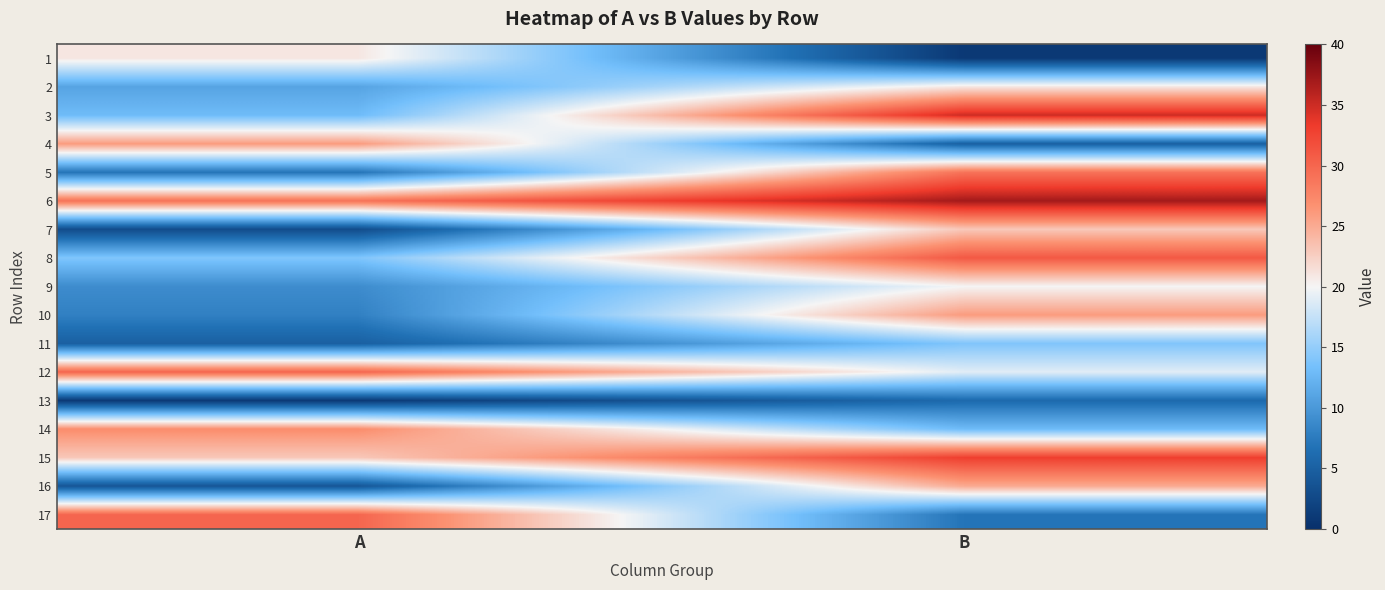

What is the greatest value displayed?

37